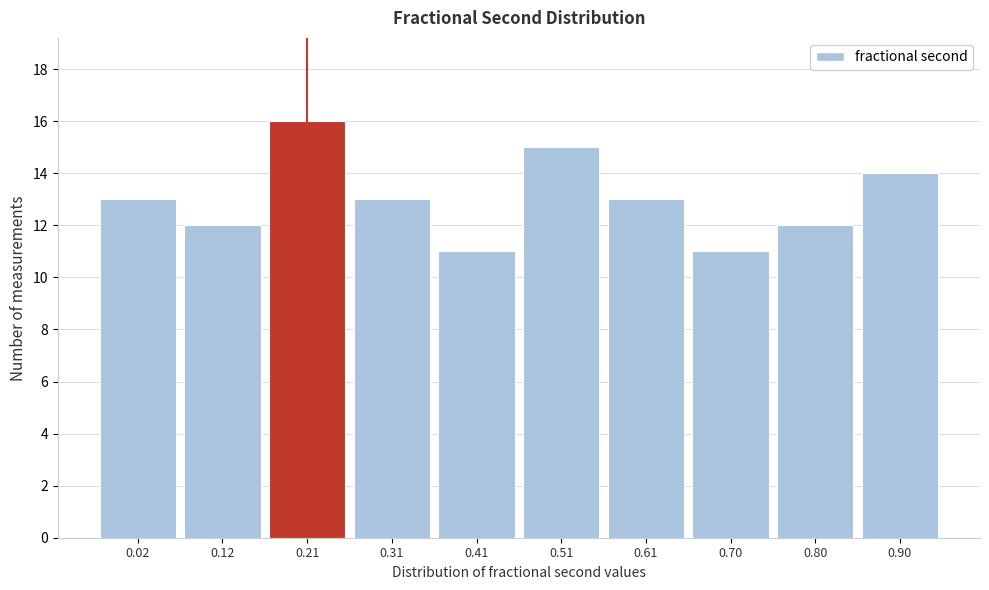

Reading left to right, list all the values displayed in this chart.

13	12	16	13	11	15	13	11	12	14